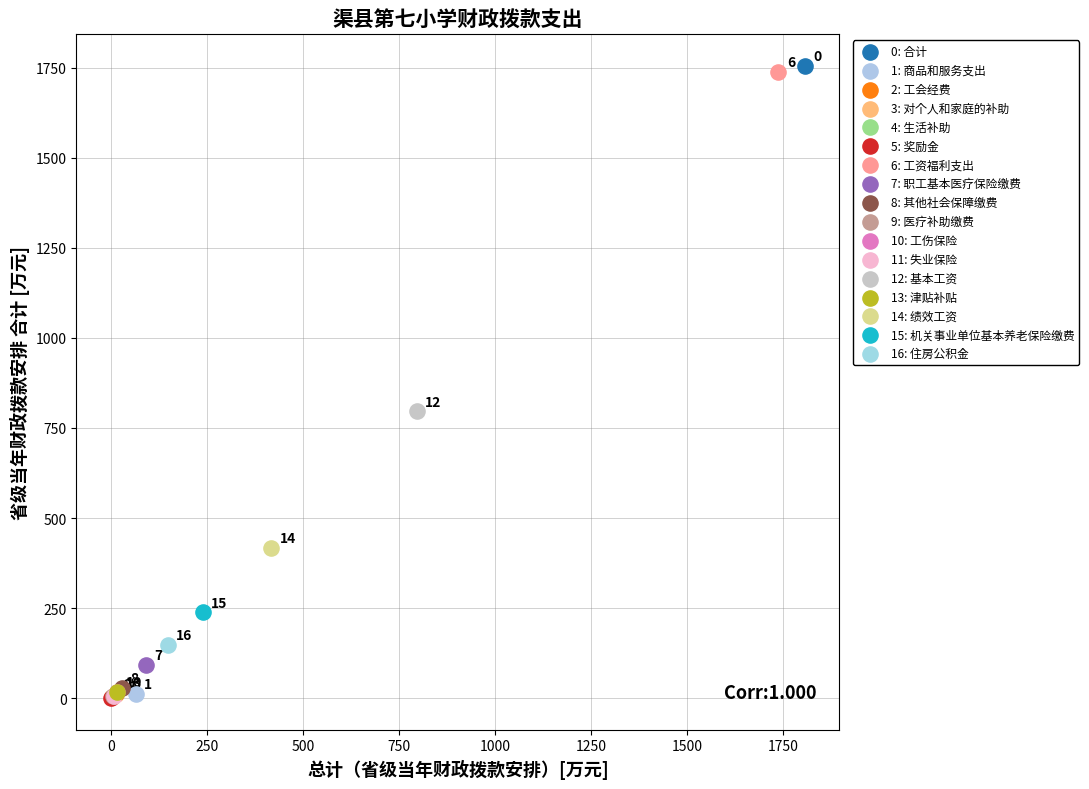

Which series reaches the maximum Y coordinate?

0: 合计